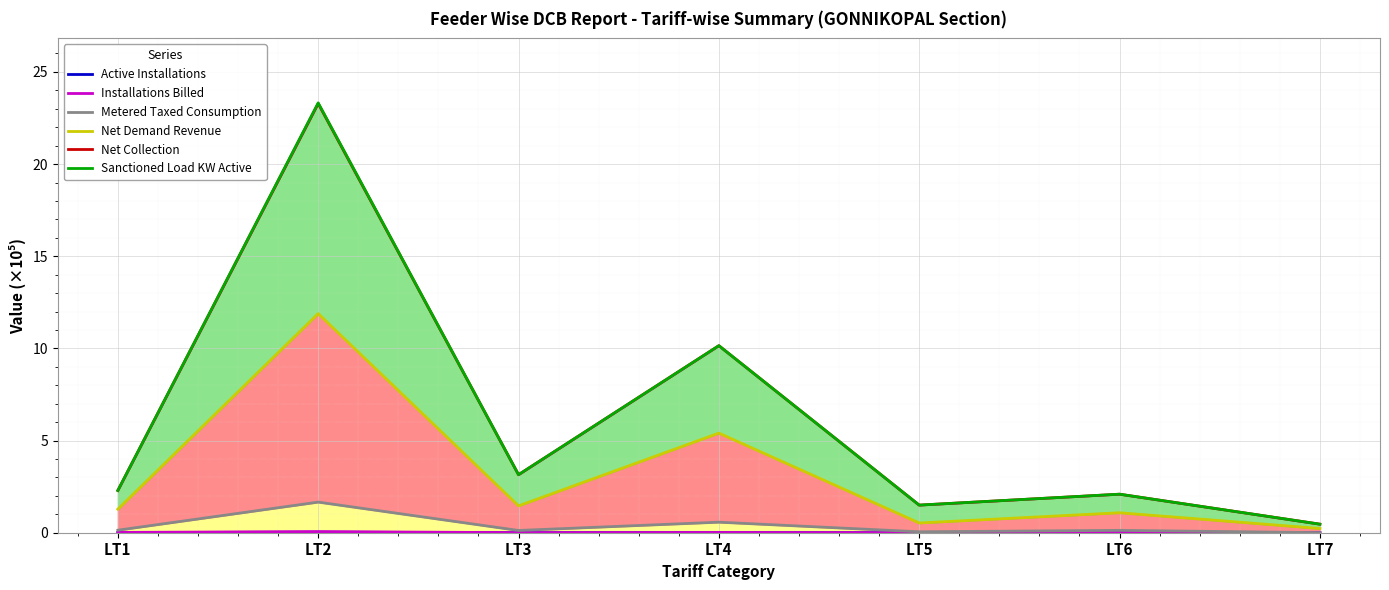

What is the difference between the highest and lowest values at LT2?

23.3